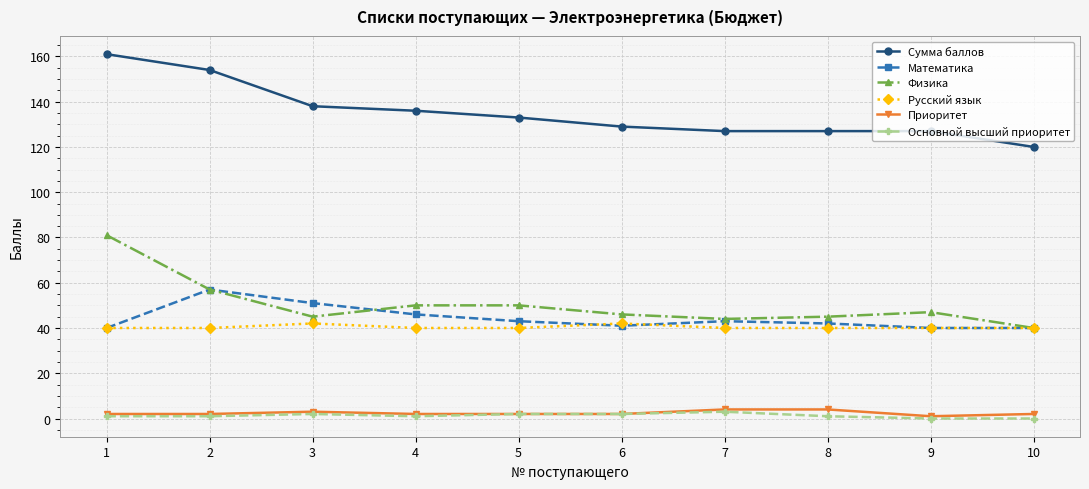

How many data points does each series have?

10